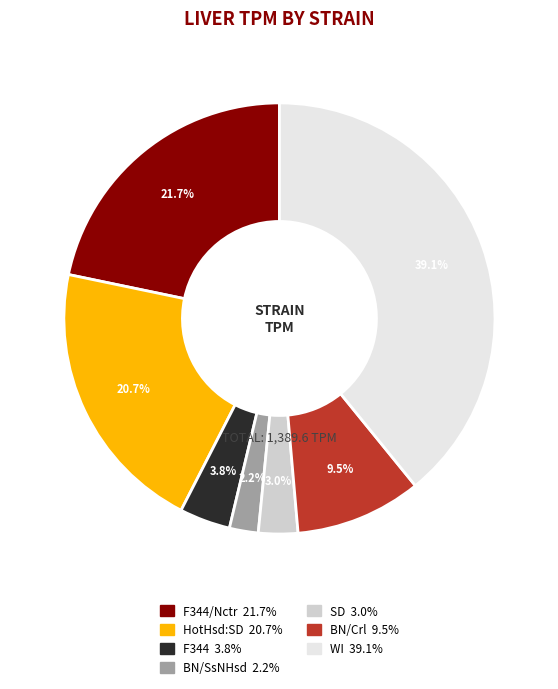

Does any single category account for the majority?

No